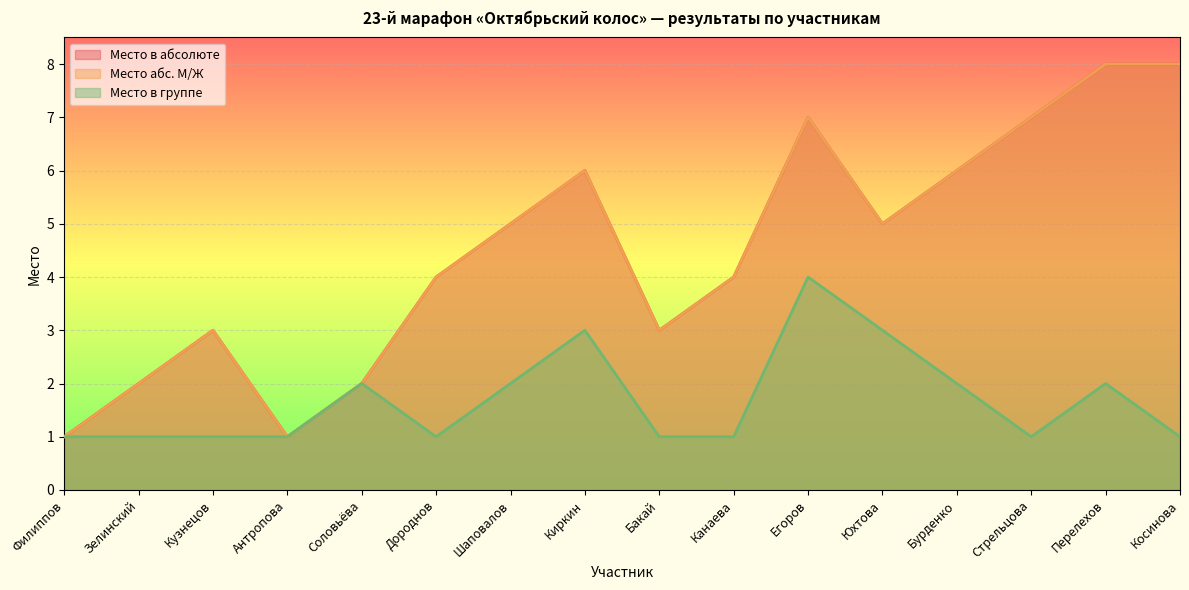

True or false: Место абс. М/Ж has a value of 7 at Стрельцова.

True